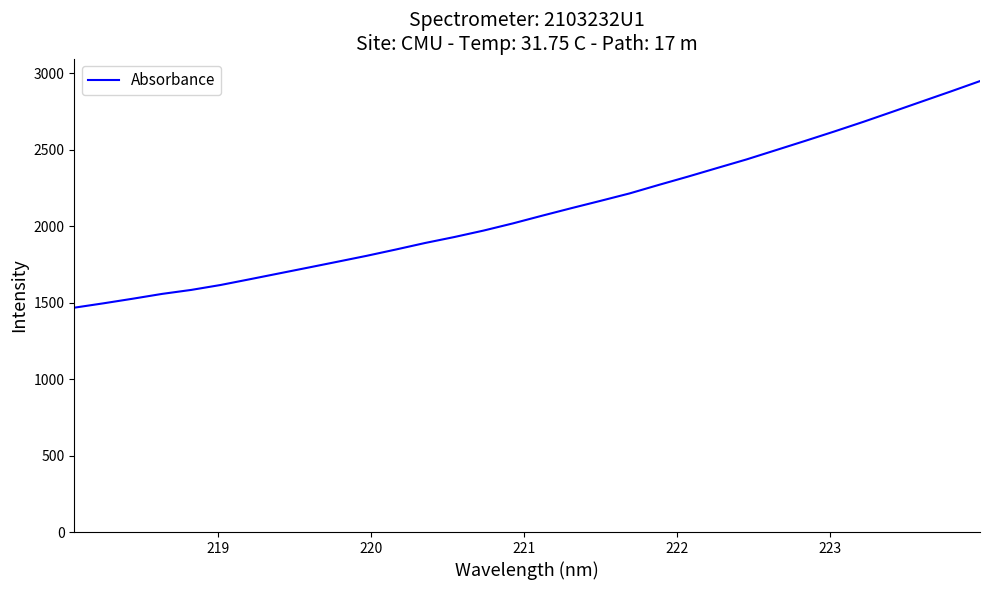

What is the difference between the maximum and minimum values?

1482.0